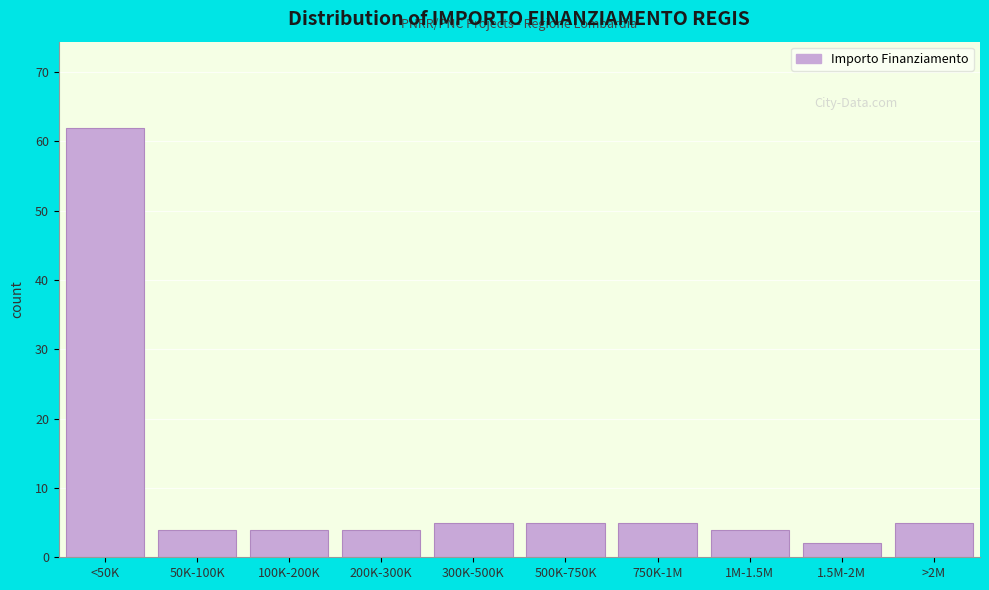

Reading left to right, transcribe all the data shown in this chart.

<50K=62	50K-100K=4	100K-200K=4	200K-300K=4	300K-500K=5	500K-750K=5	750K-1M=5	1M-1.5M=4	1.5M-2M=2	>2M=5